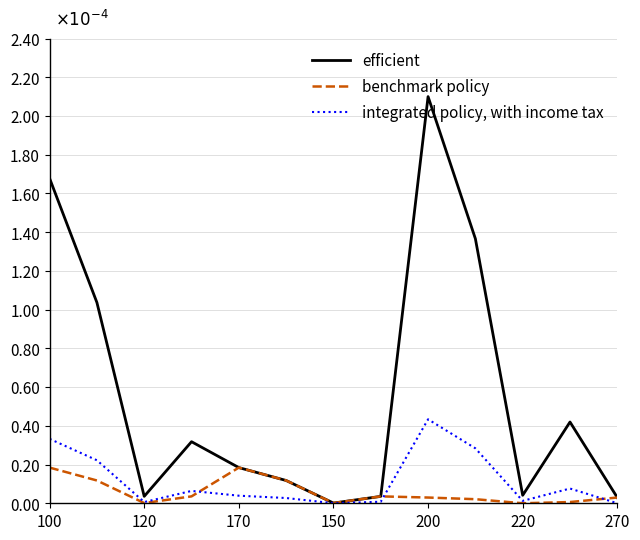

List the series in order of their peak value, highest first.

efficient, integrated policy, with income tax, benchmark policy